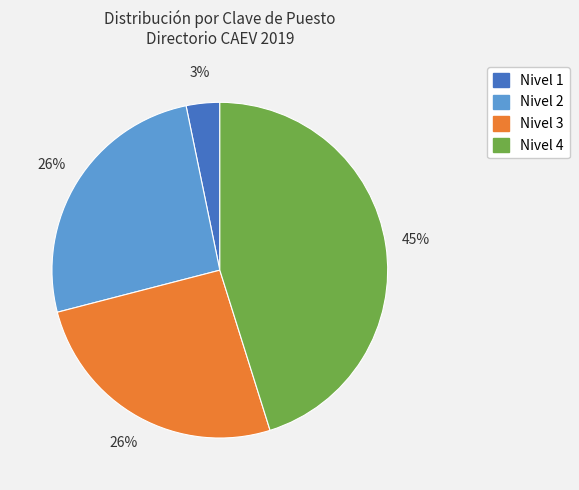

Does Nivel 3 account for over 50% of the chart?

No